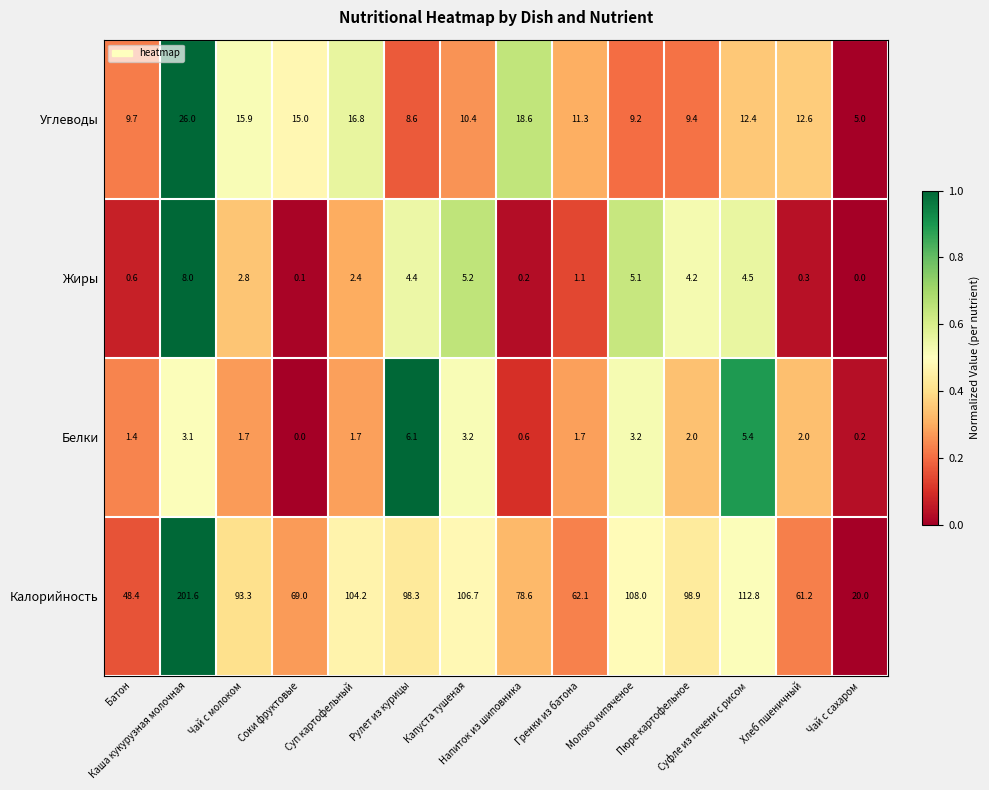

How many distinct data groups are displayed?

4